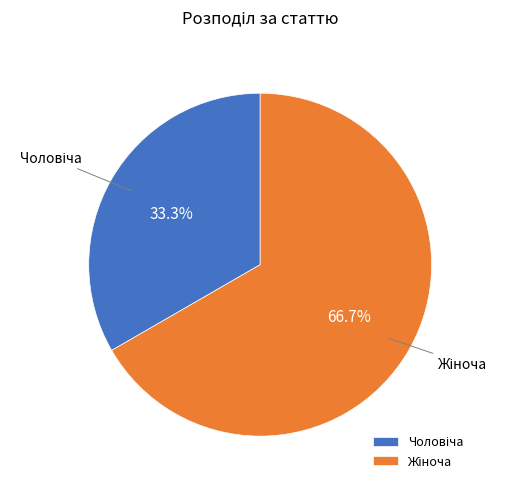

Is there any slice that represents more than half of the pie?

Yes